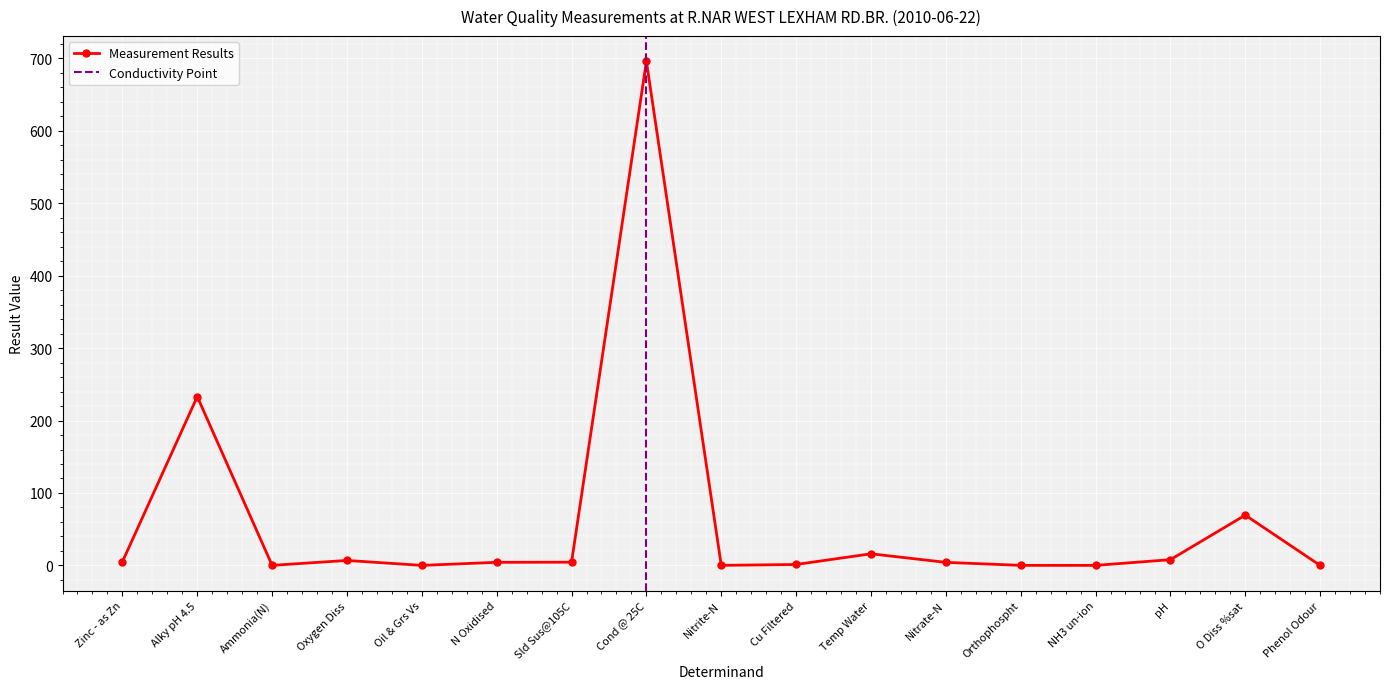

Where is Measurement Results nearest to the value 348?

Alky pH 4.5